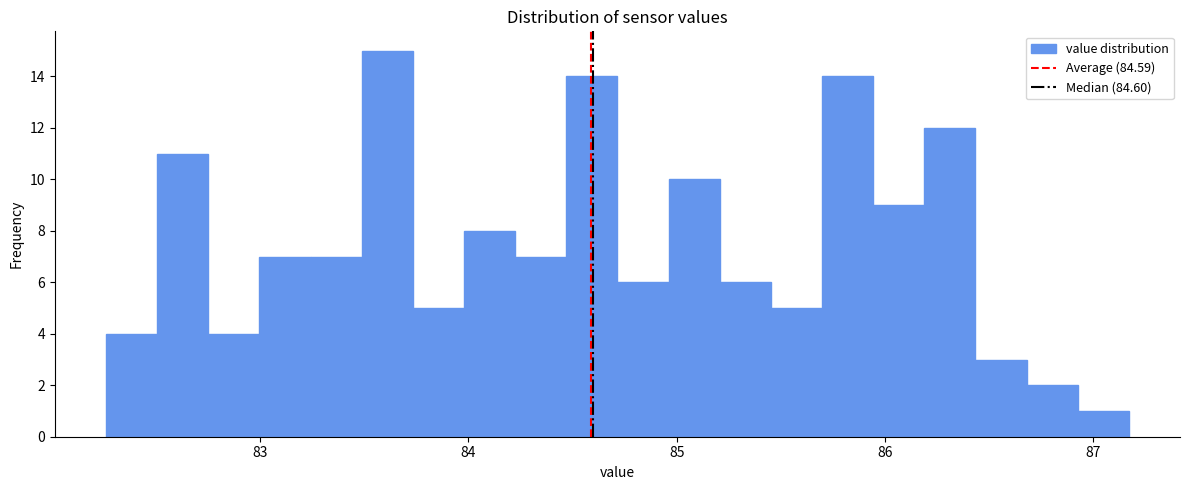

Around what value on the x-axis is the tallest bar? Give the approximate position of its centre, as read against the axis.

83.6